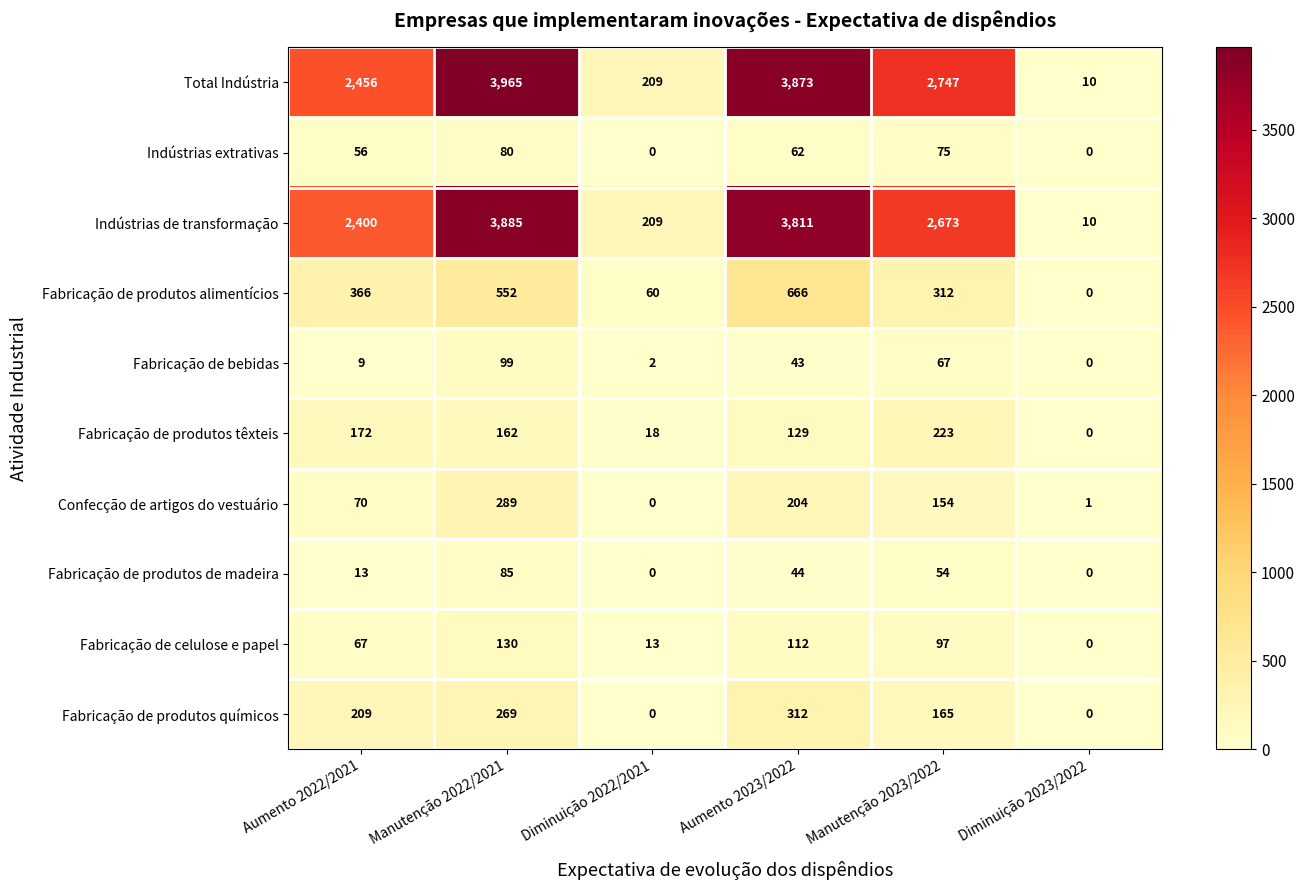

List the series in order of their peak value, highest first.

Total Indústria, Indústrias de transformação, Fabricação de produtos alimentícios, Fabricação de produtos químicos, Confecção de artigos do vestuário, Fabricação de produtos têxteis, Fabricação de celulose e papel, Fabricação de bebidas, Fabricação de produtos de madeira, Indústrias extrativas